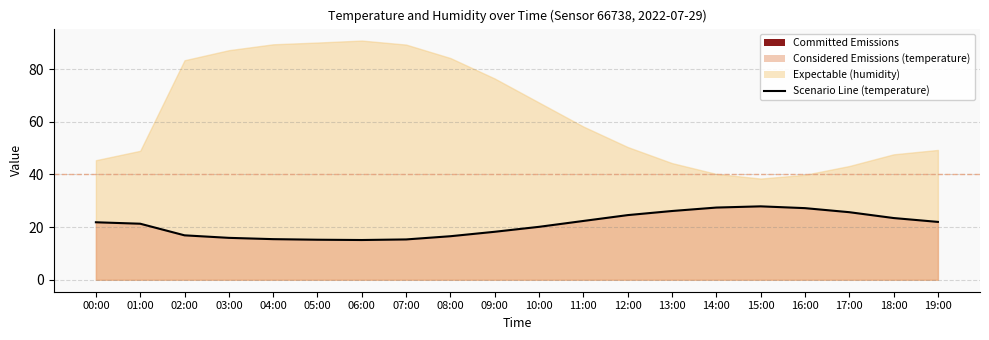

What is the average value?

20.9